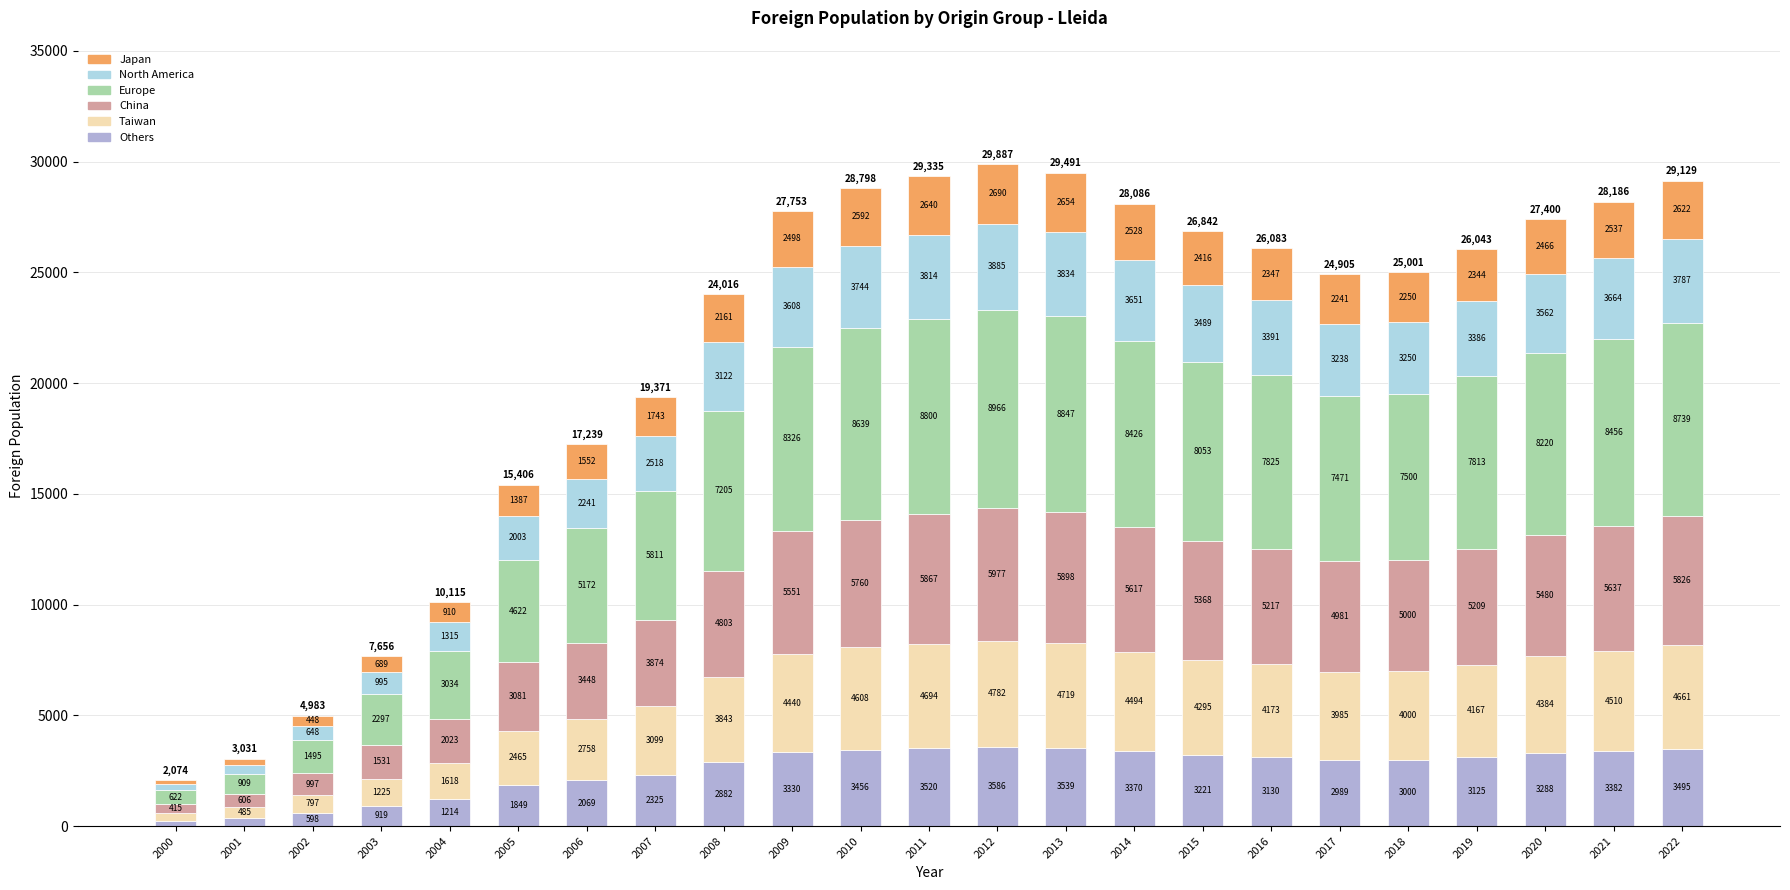

How many distinct data groups are displayed?

6